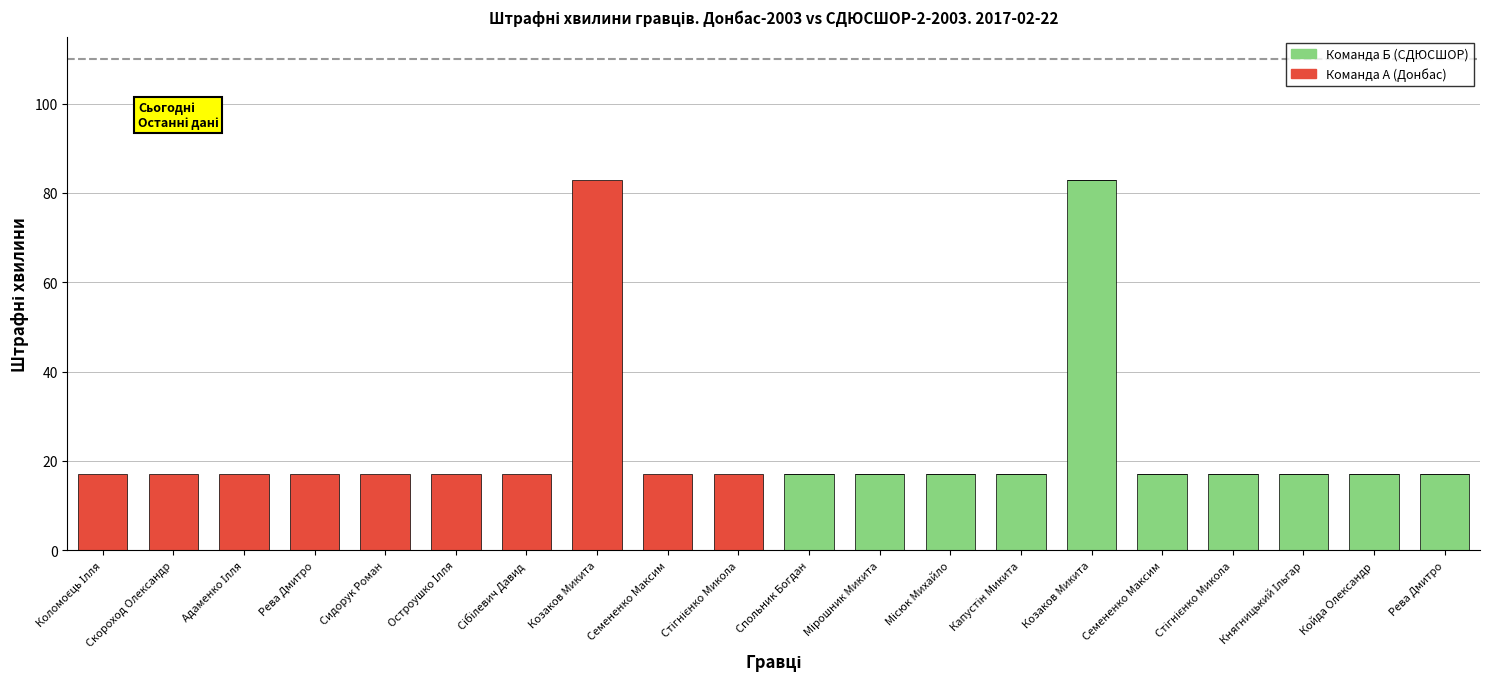

Count the Команда Б (СДЮСШОР) values in the range 0 to 17.

19